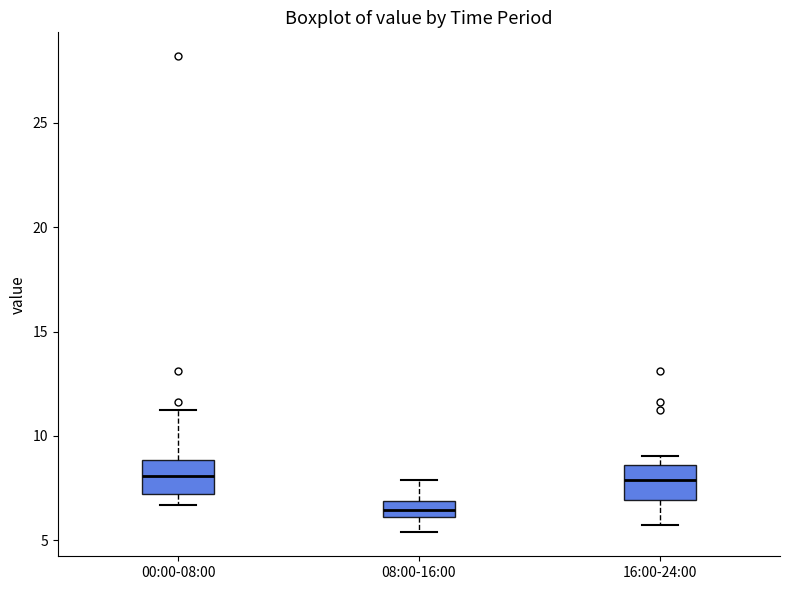

Where does the median line of the box for 16:00-24:00 sit on the y-axis? The values are not printed on the chart, so give them approximately, as read against the axis.

8.0